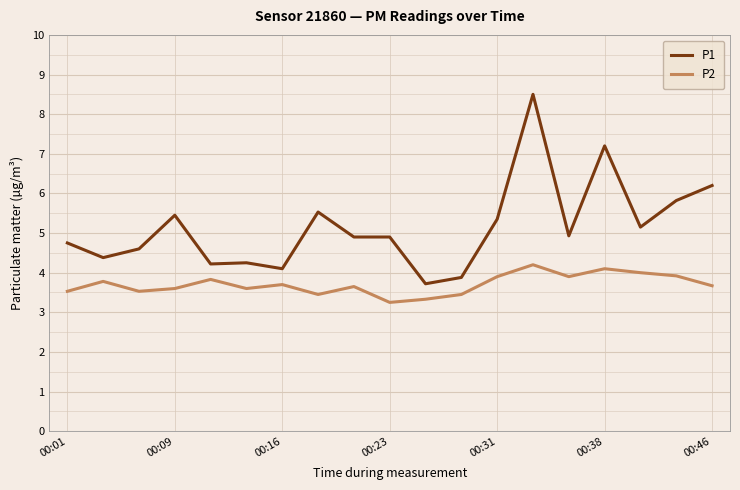

True or false: P1 has more than 2 interior local peaks.

True